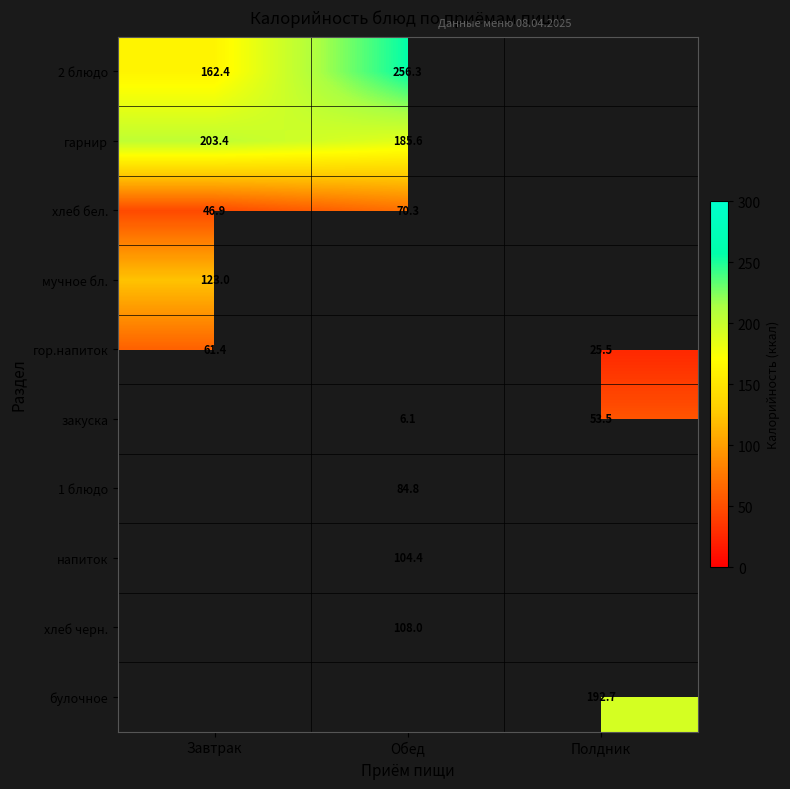

Is the value of гор.напиток at Завтрак greater than the value of гарнир at Обед?

No